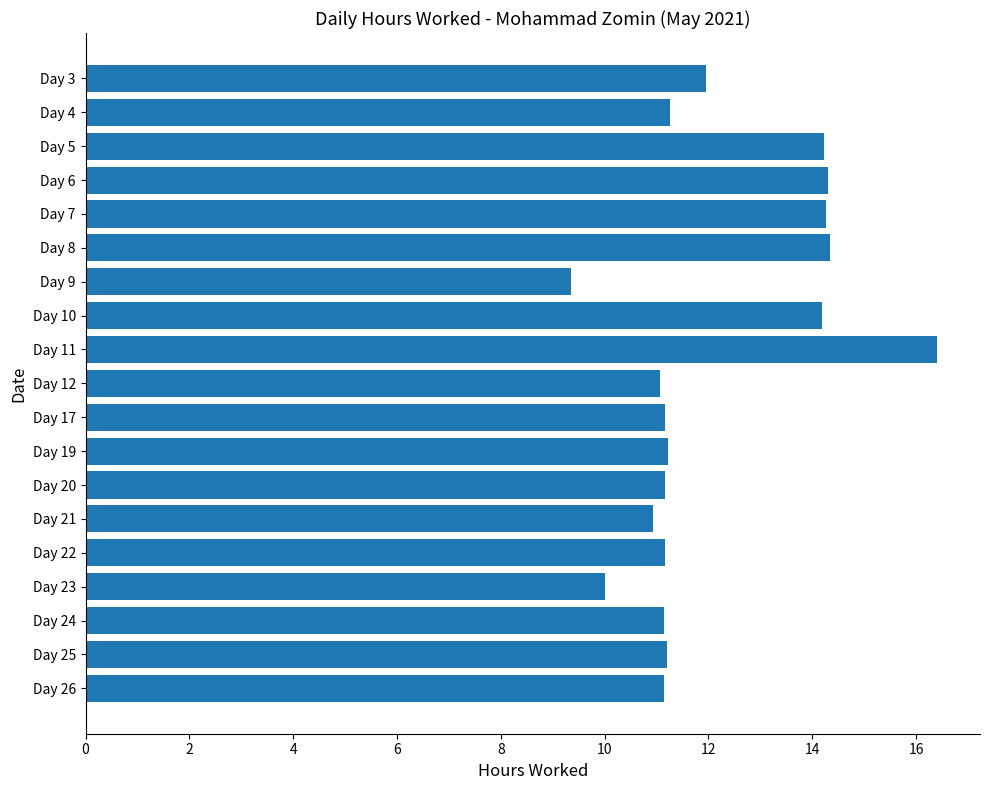

At which category does the chart reach its peak across all series?

Day 11